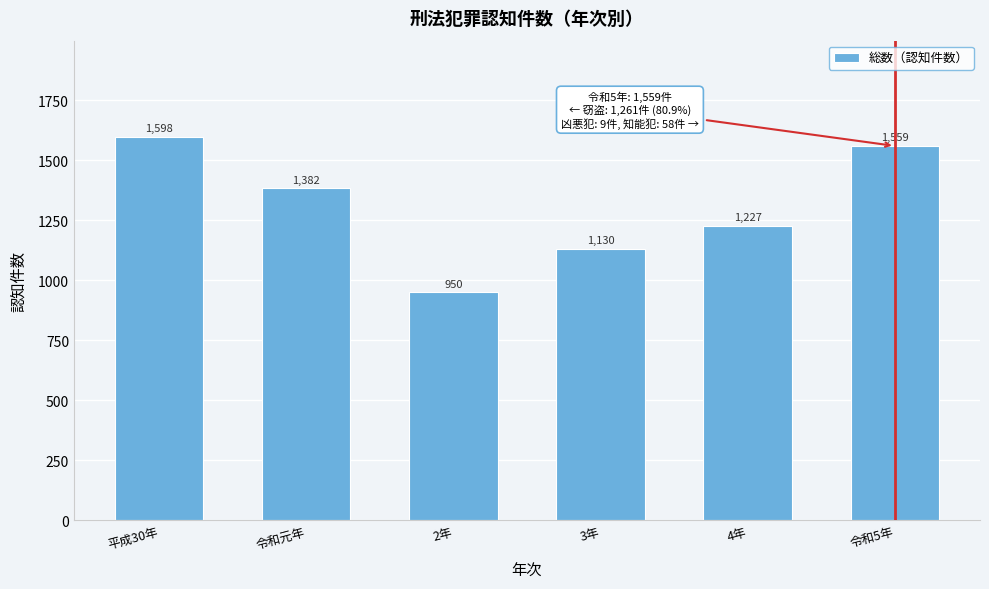

Reading right to left, extract all data points from this chart.

1559	1227	1130	950	1382	1598